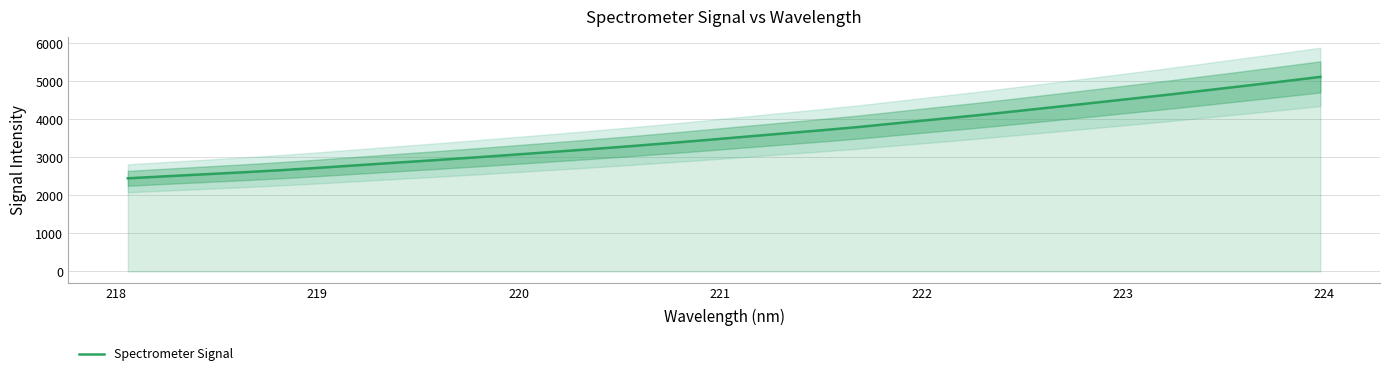

What is the smallest value displayed?

2449.0